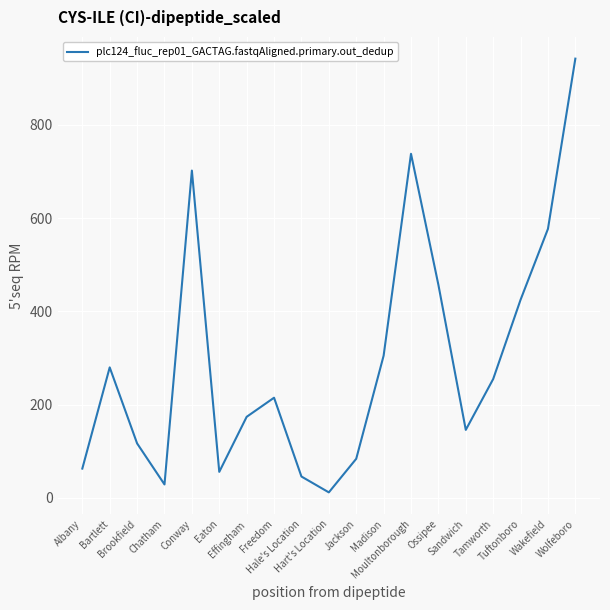

What is the difference between the maximum and minimum values?

930